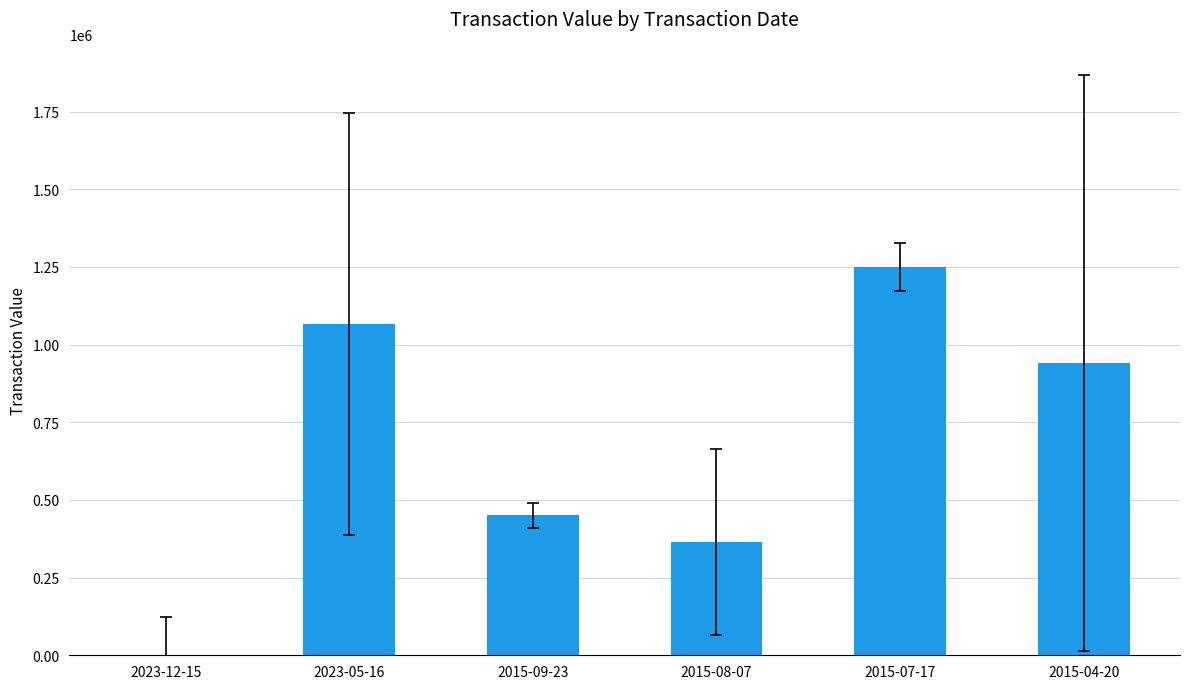

Which label corresponds to the largest value in the chart?

2015-07-17